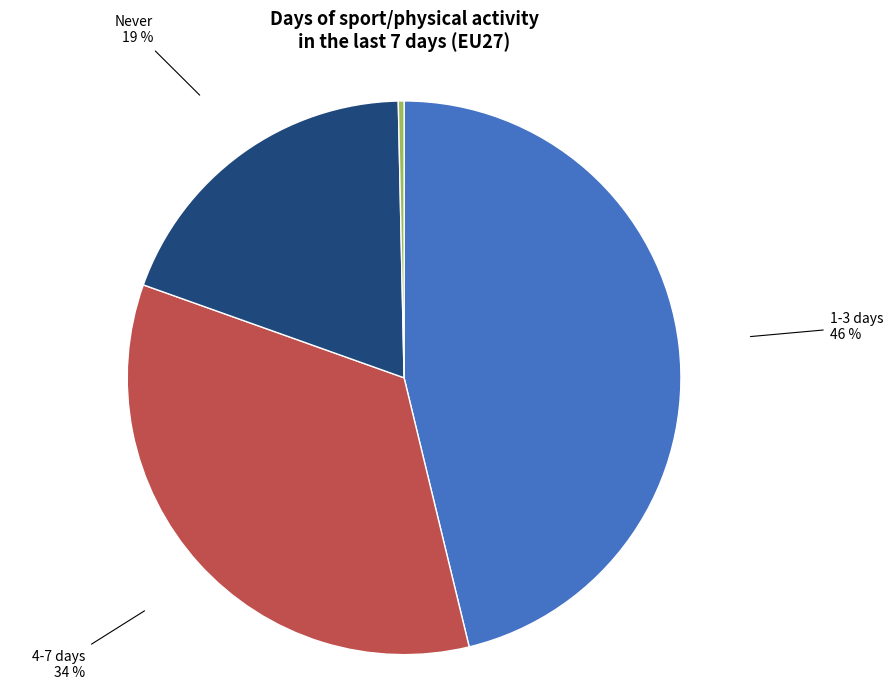

Is there any slice that represents more than half of the pie?

No